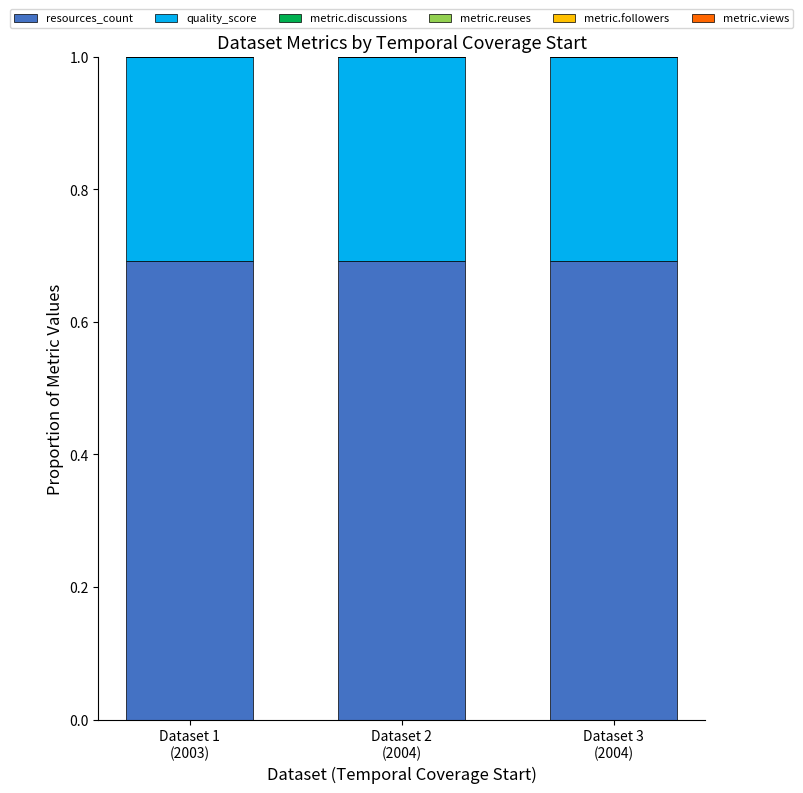

How many bars are there in total?

3